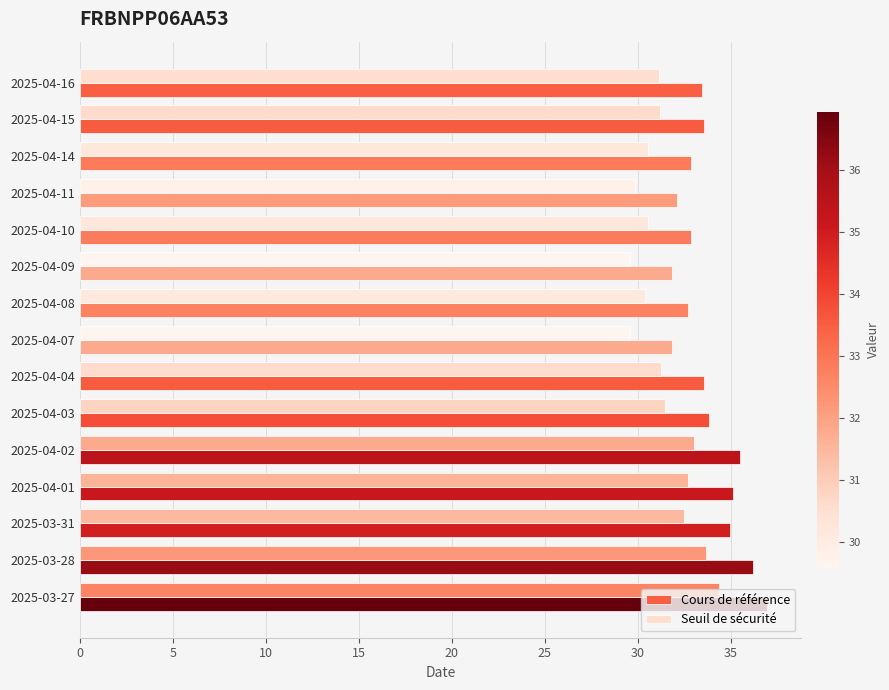

Which series has the widest spread of values?

Cours de référence